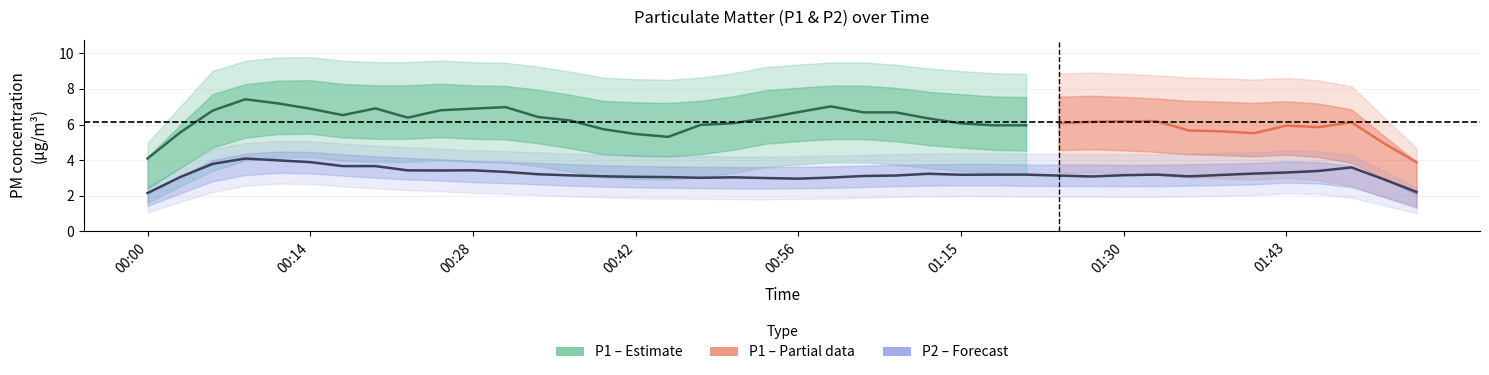

Which series has the largest range (max minus min)?

P1